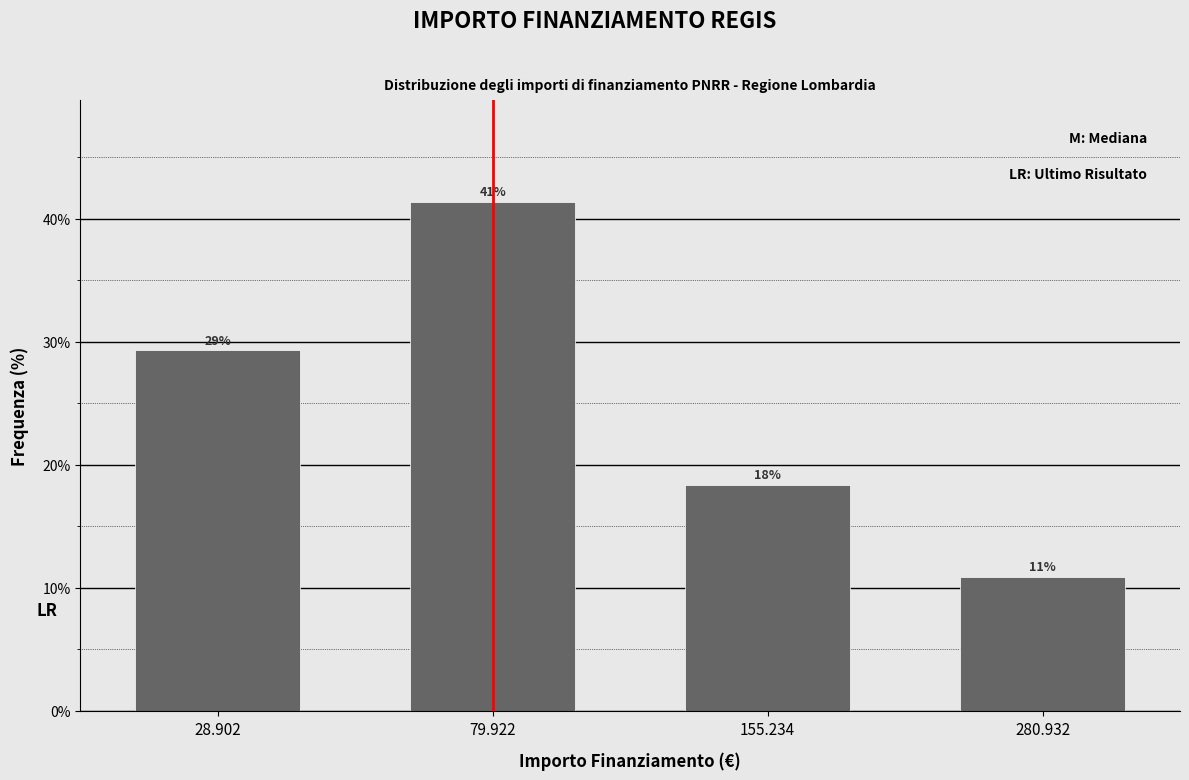

Does the chart contain any negative values?

No